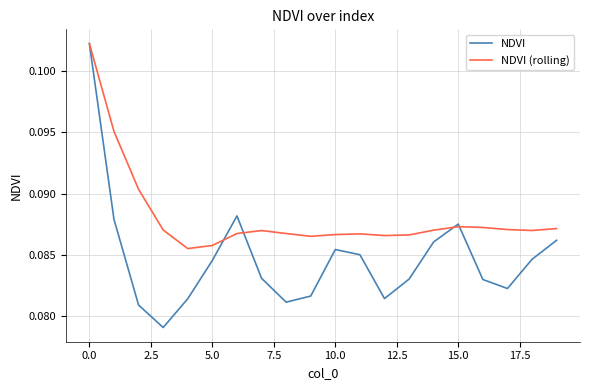

True or false: NDVI and NDVI (rolling) cross at least once.

True